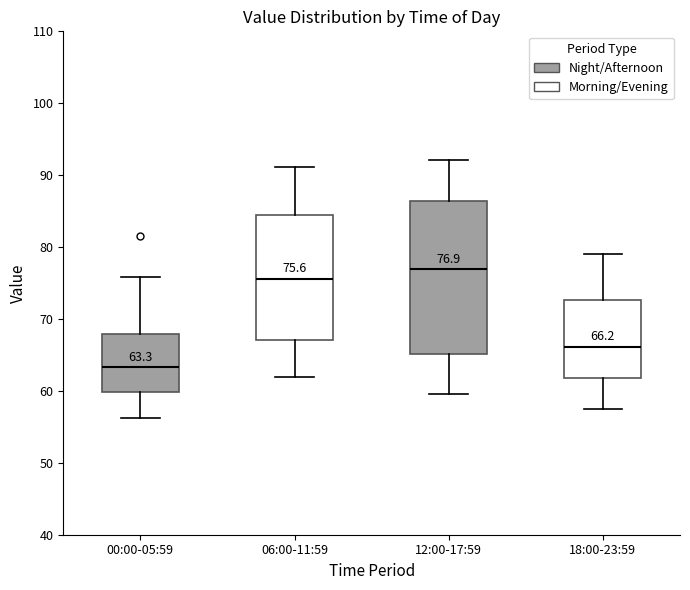

Comparing the boxes themselves (not the whiskers), which one is the tallest?

12:00-17:59